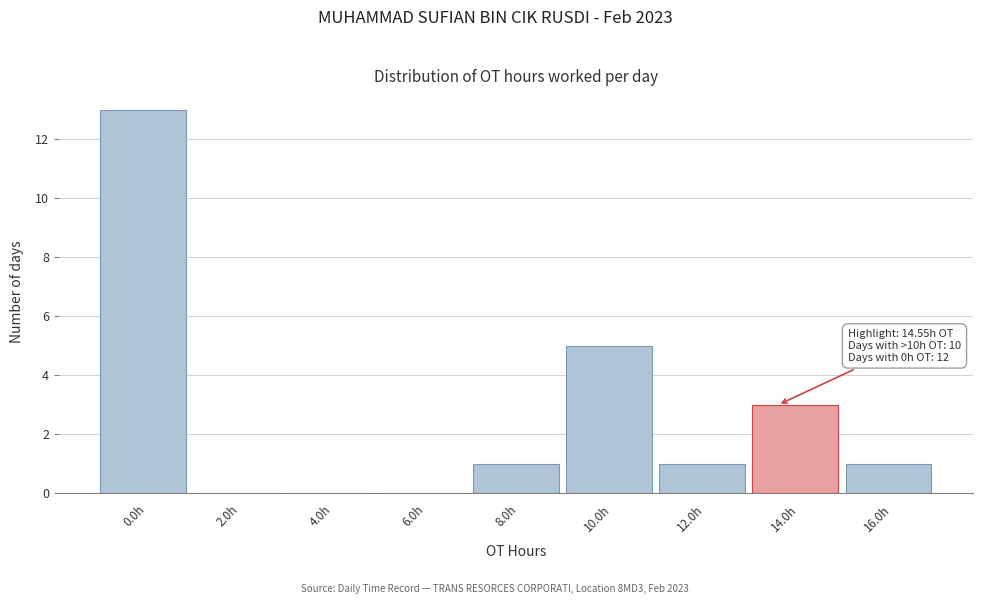

Reading left to right, what are all the values shown in this chart?

0.0h=13	2.0h=0	4.0h=0	6.0h=0	8.0h=1	10.0h=5	12.0h=1	14.0h=3	16.0h=1